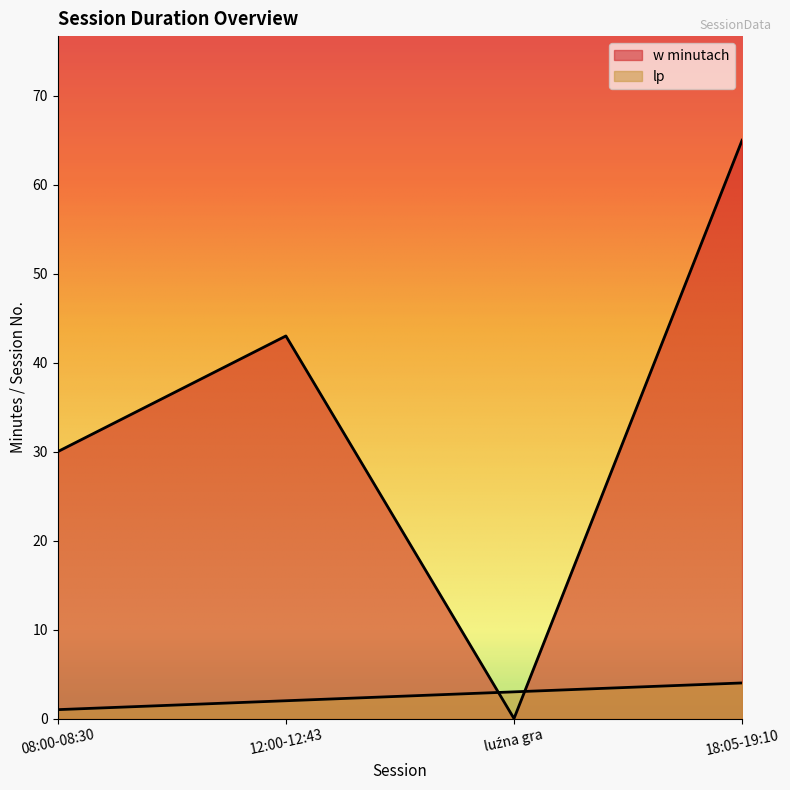

Is it true that lp equals 5 at luźna gra?

False